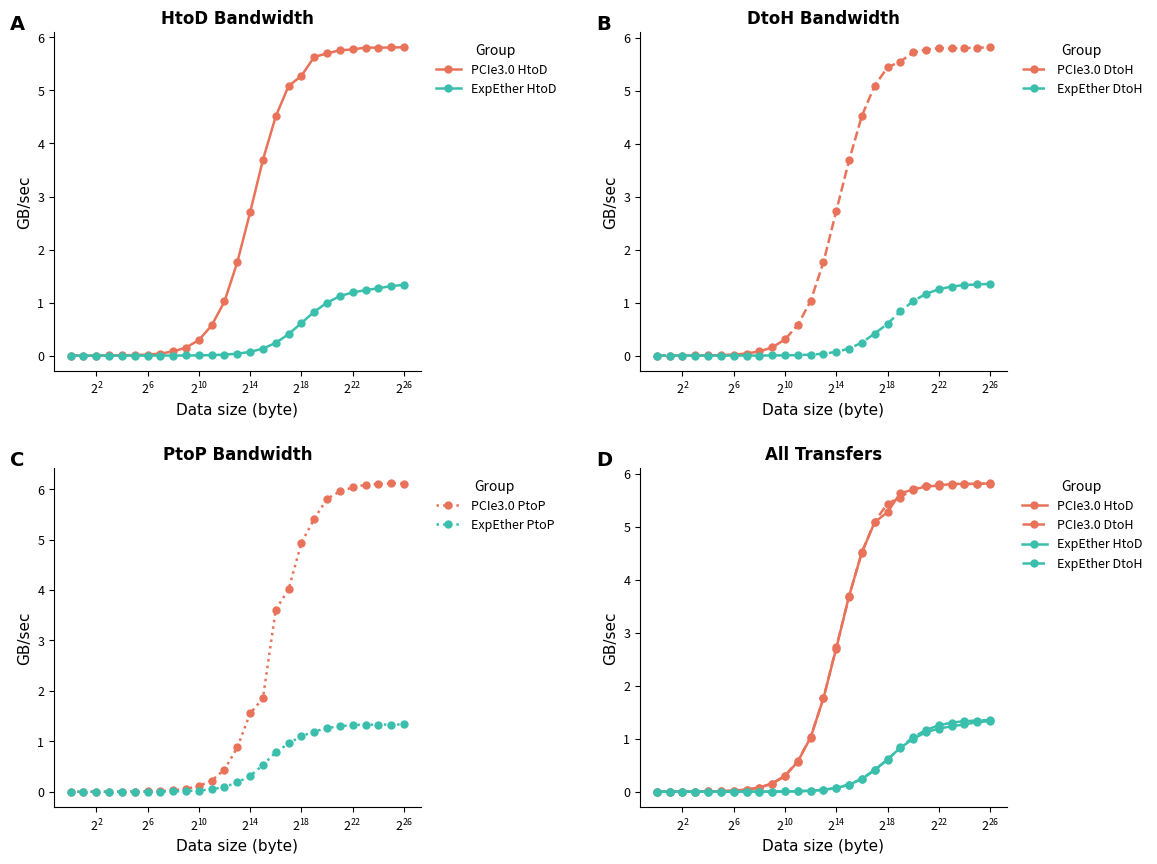

Is this an area chart (filled region under the line)?

No